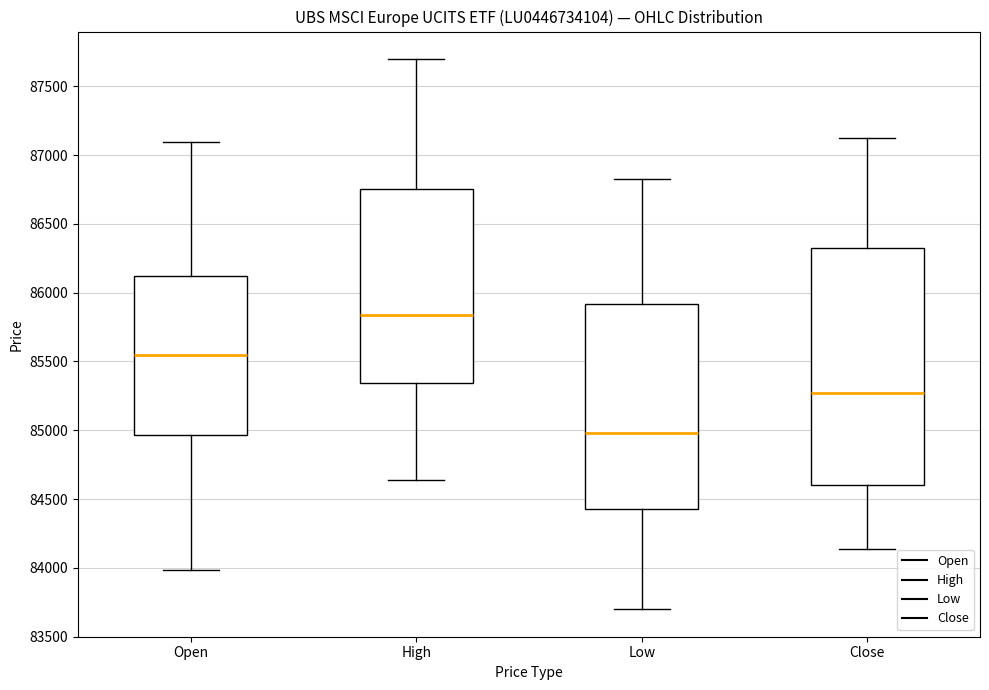

Which box's median line is the highest?

High